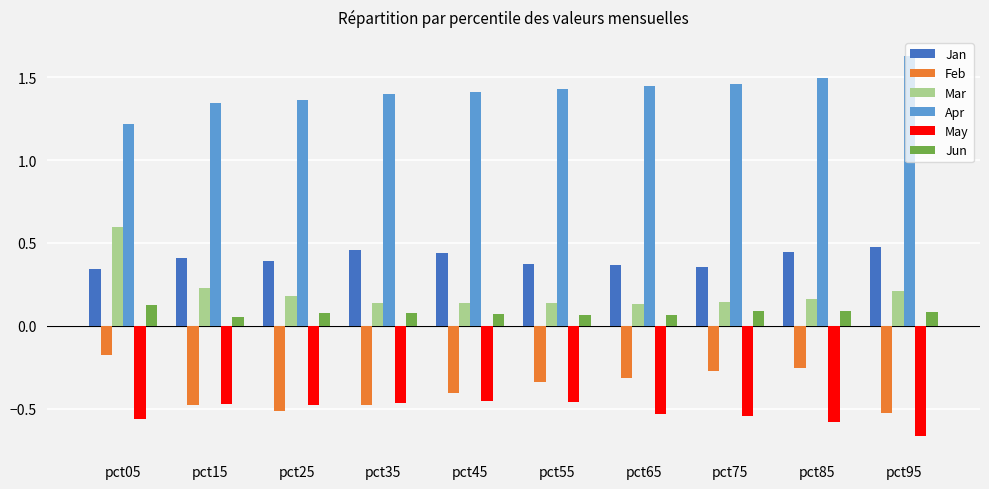

What is the sum of the Apr values at pct45 and pct05?

2.6